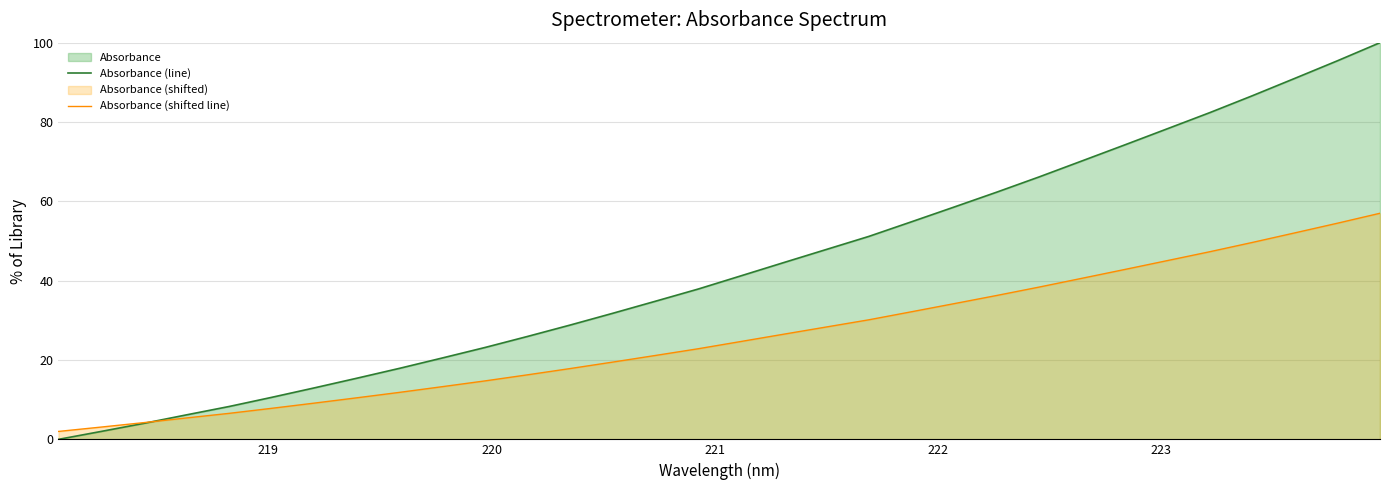

After their last crossing, which series has the higher values: Absorbance (line) or Absorbance (shifted line)?

Absorbance (line)